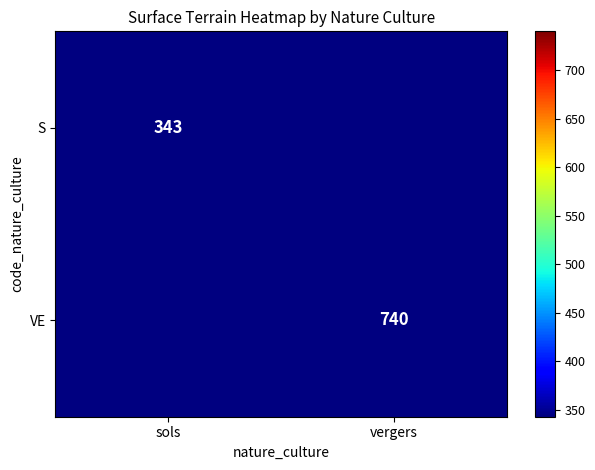

Which category has the highest value across all series?

vergers